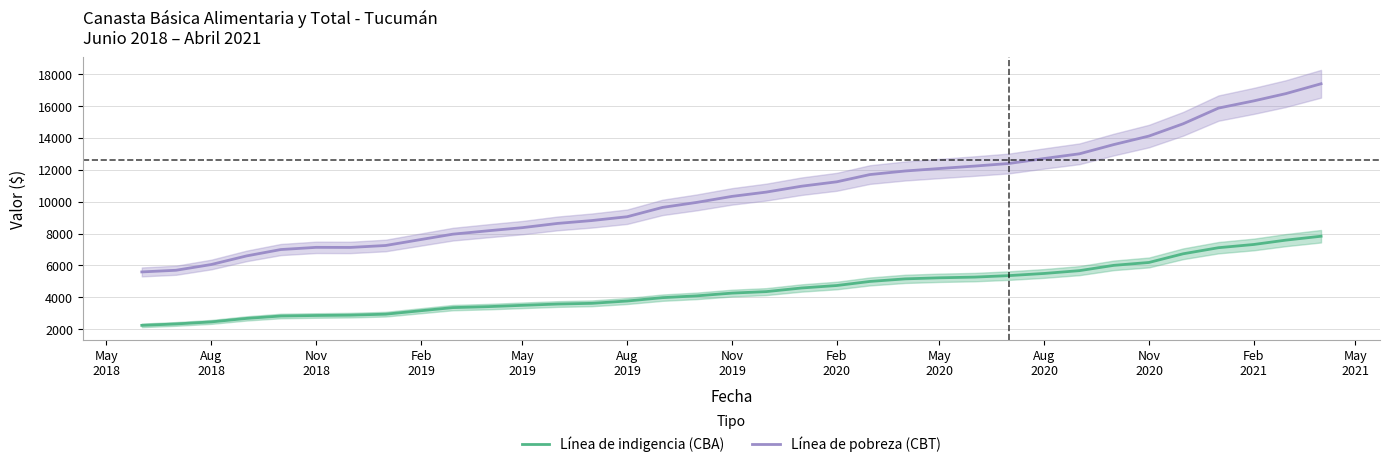

At which label does Línea de indigencia (CBA) first exceed 4269?

Nov
2019